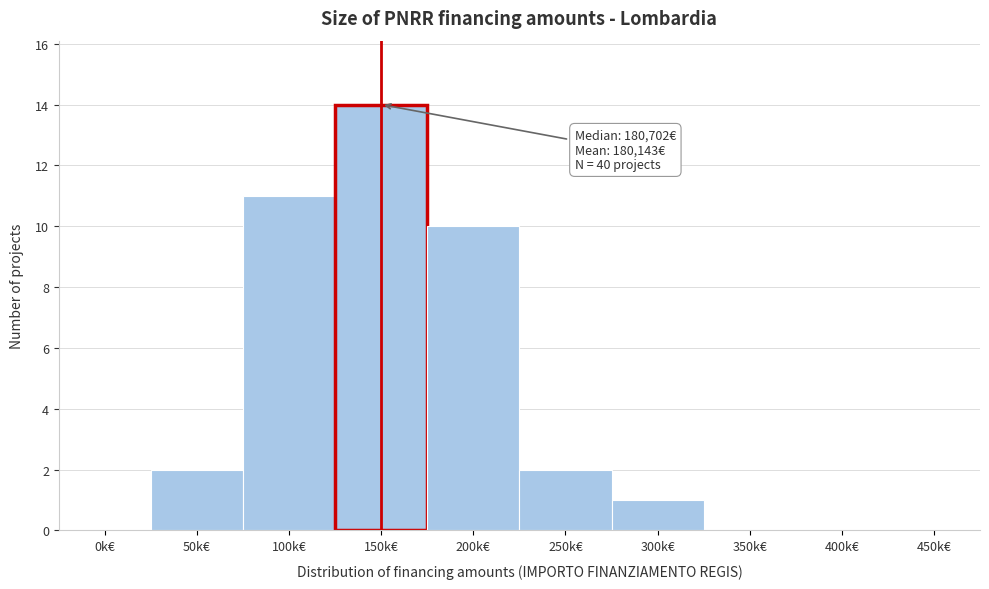

Reading left to right, transcribe all the data shown in this chart.

0k€=0	50k€=2	100k€=11	150k€=14	200k€=10	250k€=2	300k€=1	350k€=0	400k€=0	450k€=0